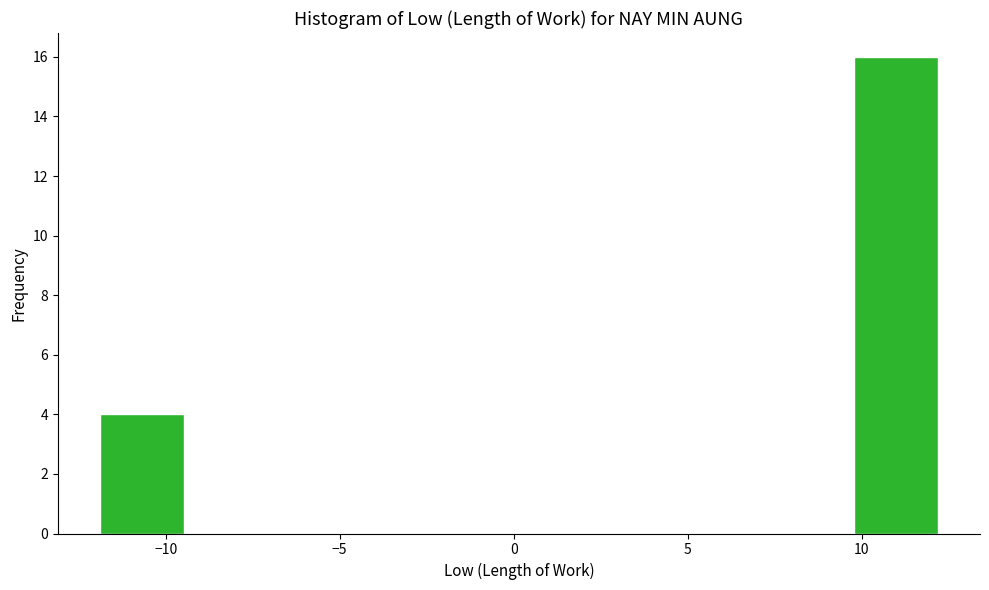

Over which range of the x-axis is the bar tallest?

10.0 to 12.0